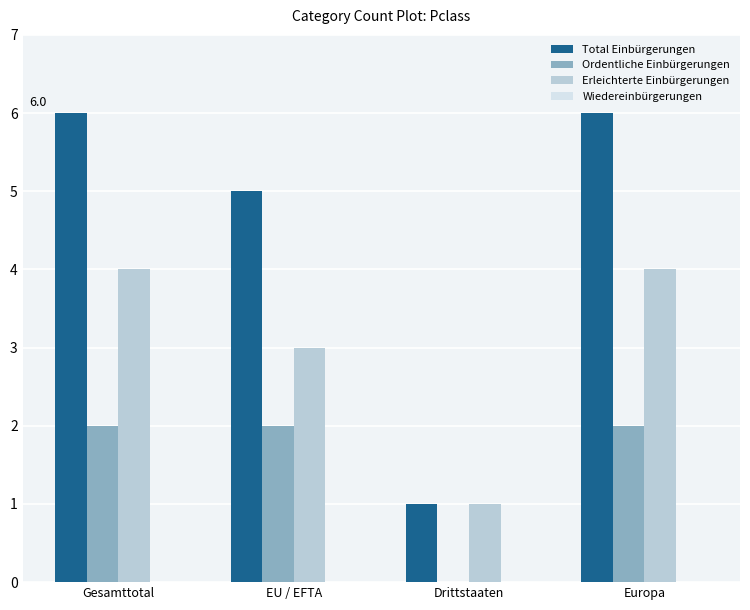

What is the greatest value displayed?

6